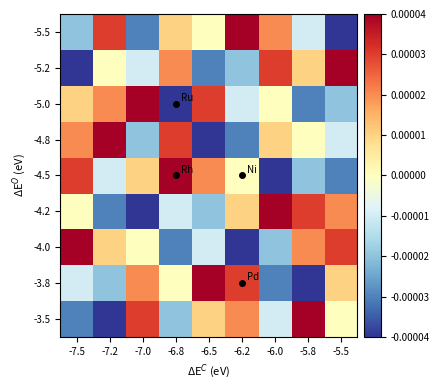

Reading left to right, transcribe all the data shown in this chart.

-3.5: -7.5=-0.0	-7.2=-0.0	-7.0=0.0	-6.8=-0.0	-6.5=0.0	-6.2=0.0	-6.0=-0.0	-5.8=0.0	-5.5=0.0
-3.8: -7.5=-0.0	-7.2=-0.0	-7.0=0.0	-6.8=0.0	-6.5=0.0	-6.2=0.0	-6.0=-0.0	-5.8=-0.0	-5.5=0.0
-4.0: -7.5=0.0	-7.2=0.0	-7.0=0.0	-6.8=-0.0	-6.5=-0.0	-6.2=-0.0	-6.0=-0.0	-5.8=0.0	-5.5=0.0
-4.2: -7.5=0.0	-7.2=-0.0	-7.0=-0.0	-6.8=-0.0	-6.5=-0.0	-6.2=0.0	-6.0=0.0	-5.8=0.0	-5.5=0.0
-4.5: -7.5=0.0	-7.2=-0.0	-7.0=0.0	-6.8=0.0	-6.5=0.0	-6.2=0.0	-6.0=-0.0	-5.8=-0.0	-5.5=-0.0
-4.8: -7.5=0.0	-7.2=0.0	-7.0=-0.0	-6.8=0.0	-6.5=-0.0	-6.2=-0.0	-6.0=0.0	-5.8=0.0	-5.5=-0.0
-5.0: -7.5=0.0	-7.2=0.0	-7.0=0.0	-6.8=-0.0	-6.5=0.0	-6.2=-0.0	-6.0=0.0	-5.8=-0.0	-5.5=-0.0
-5.2: -7.5=-0.0	-7.2=0.0	-7.0=-0.0	-6.8=0.0	-6.5=-0.0	-6.2=-0.0	-6.0=0.0	-5.8=0.0	-5.5=0.0
-5.5: -7.5=-0.0	-7.2=0.0	-7.0=-0.0	-6.8=0.0	-6.5=0.0	-6.2=0.0	-6.0=0.0	-5.8=-0.0	-5.5=-0.0